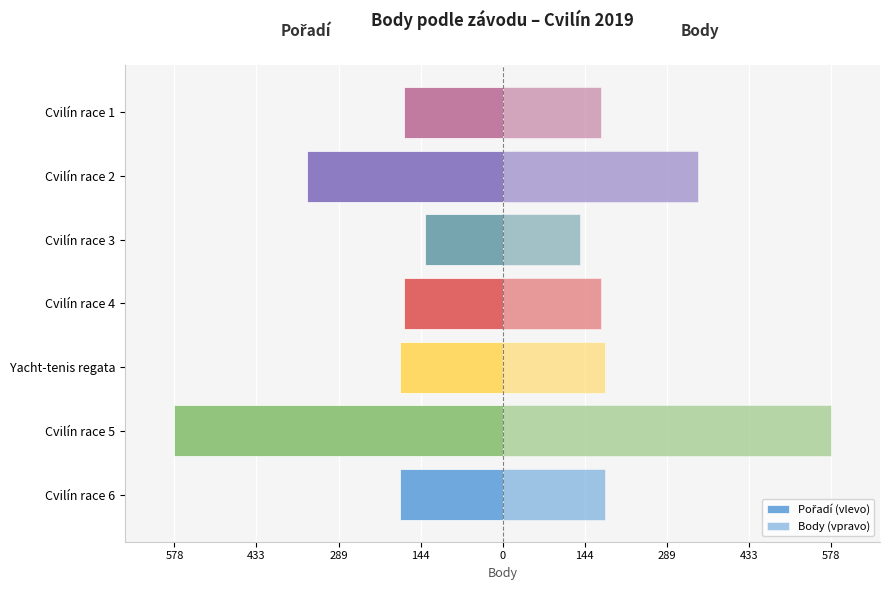

What is the sum of all Body (vpravo) values?

1766